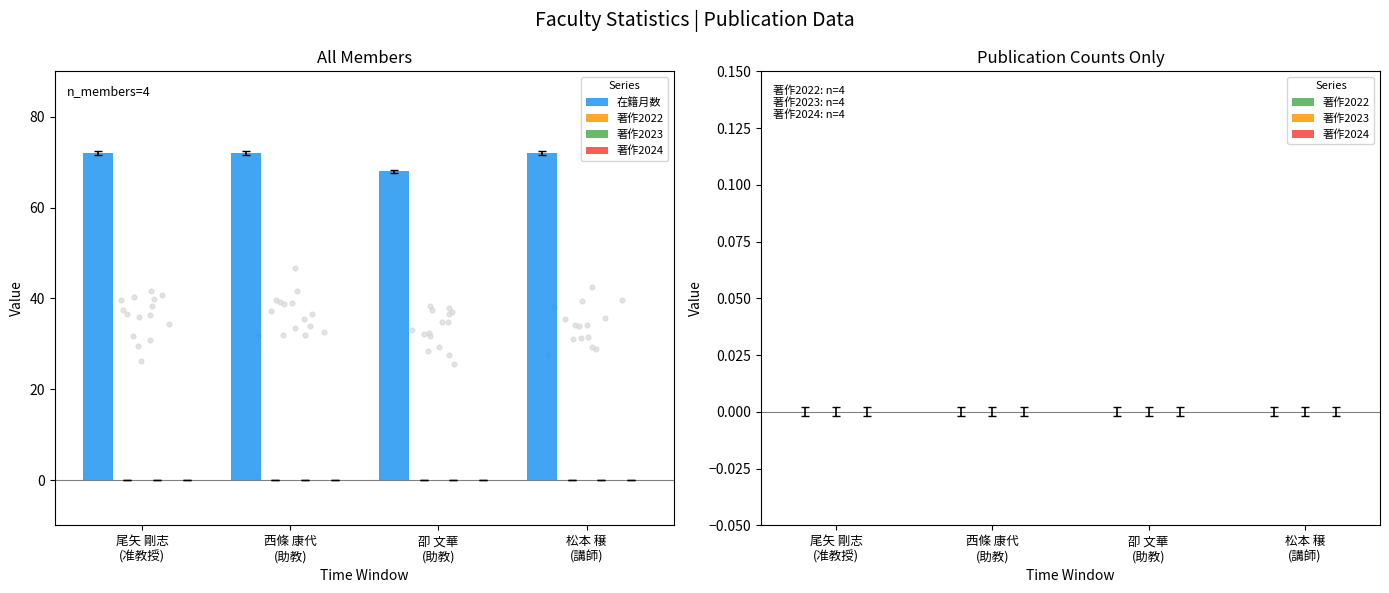

What are all the series names shown in the legend?

在籍月数, 著作2022, 著作2023, 著作2024